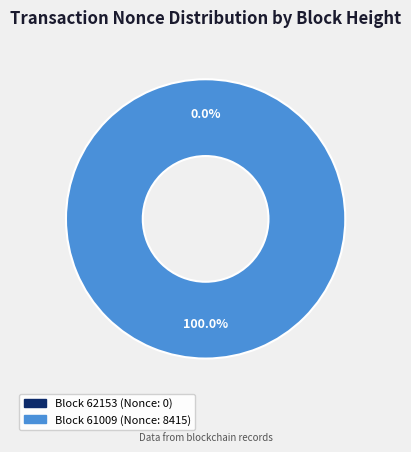

Is it true that 61009 is 100% of the pie?

True